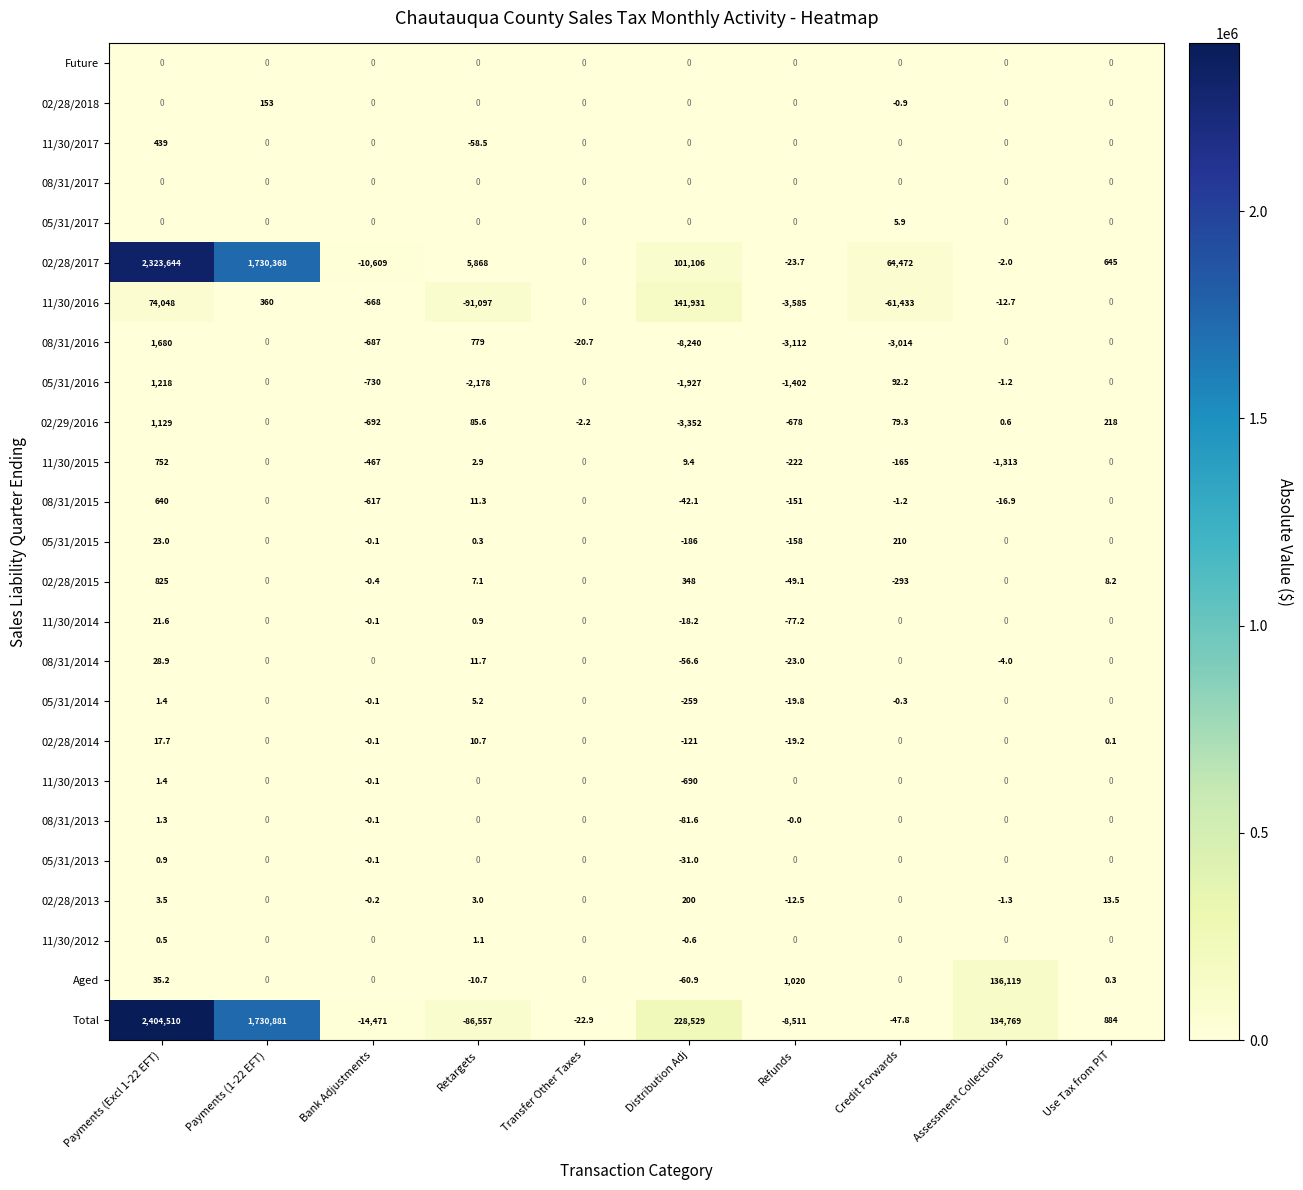

At which label does 11/30/2012 first exceed 0?

Payments (Excl 1-22 EFT)